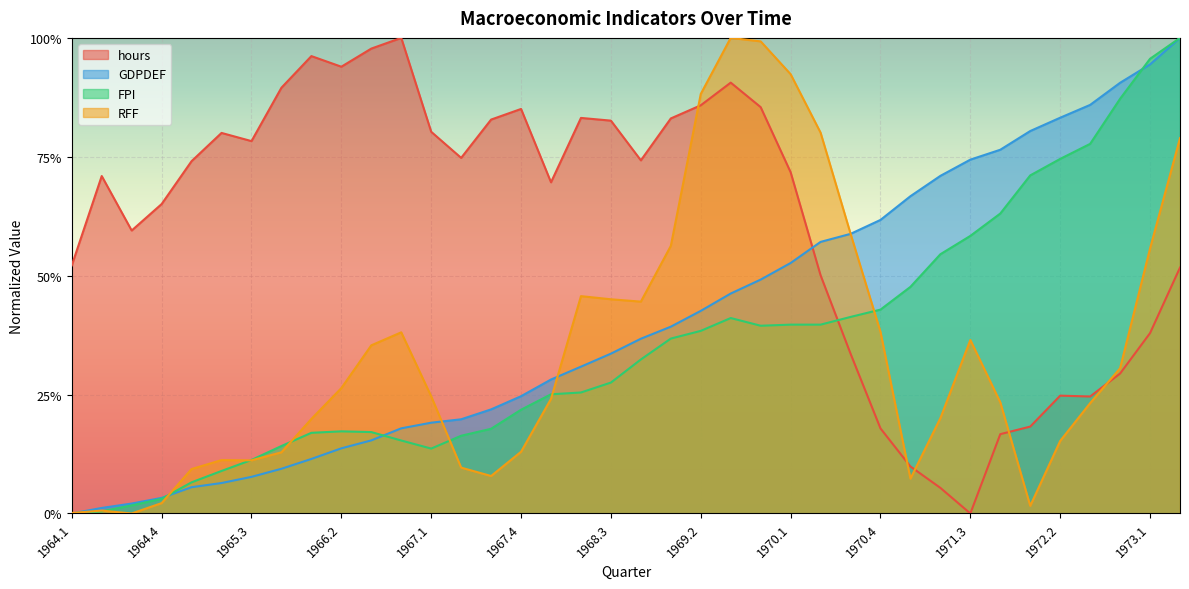

Reading left to right, list all the values displayed in this chart.

hours: 1964.1=0.5	1964.2=0.7	1964.3=0.6	1964.4=0.7	1965.1=0.7	1965.2=0.8	1965.3=0.8	1965.4=0.9	1966.1=1.0	1966.2=0.9	1966.3=1.0	1966.4=1.0	1967.1=0.8	1967.2=0.7	1967.3=0.8	1967.4=0.9	1968.1=0.7	1968.2=0.8	1968.3=0.8	1968.4=0.7	1969.1=0.8	1969.2=0.9	1969.3=0.9	1969.4=0.9	1970.1=0.7	1970.2=0.5	1970.3=0.3	1970.4=0.2	1971.1=0.1	1971.2=0.1	1971.3=0.0	1971.4=0.2	1972.1=0.2	1972.2=0.2	1972.3=0.2	1972.4=0.3	1973.1=0.4	1973.2=0.5
GDPDEF: 1964.1=0.0	1964.2=0.0	1964.3=0.0	1964.4=0.0	1965.1=0.1	1965.2=0.1	1965.3=0.1	1965.4=0.1	1966.1=0.1	1966.2=0.1	1966.3=0.2	1966.4=0.2	1967.1=0.2	1967.2=0.2	1967.3=0.2	1967.4=0.2	1968.1=0.3	1968.2=0.3	1968.3=0.3	1968.4=0.4	1969.1=0.4	1969.2=0.4	1969.3=0.5	1969.4=0.5	1970.1=0.5	1970.2=0.6	1970.3=0.6	1970.4=0.6	1971.1=0.7	1971.2=0.7	1971.3=0.7	1971.4=0.8	1972.1=0.8	1972.2=0.8	1972.3=0.9	1972.4=0.9	1973.1=0.9	1973.2=1.0
FPI: 1964.1=0.0	1964.2=0.0	1964.3=0.0	1964.4=0.0	1965.1=0.1	1965.2=0.1	1965.3=0.1	1965.4=0.1	1966.1=0.2	1966.2=0.2	1966.3=0.2	1966.4=0.2	1967.1=0.1	1967.2=0.2	1967.3=0.2	1967.4=0.2	1968.1=0.3	1968.2=0.3	1968.3=0.3	1968.4=0.3	1969.1=0.4	1969.2=0.4	1969.3=0.4	1969.4=0.4	1970.1=0.4	1970.2=0.4	1970.3=0.4	1970.4=0.4	1971.1=0.5	1971.2=0.5	1971.3=0.6	1971.4=0.6	1972.1=0.7	1972.2=0.7	1972.3=0.8	1972.4=0.9	1973.1=1.0	1973.2=1.0
RFF: 1964.1=0.0	1964.2=0.0	1964.3=0.0	1964.4=0.0	1965.1=0.1	1965.2=0.1	1965.3=0.1	1965.4=0.1	1966.1=0.2	1966.2=0.3	1966.3=0.4	1966.4=0.4	1967.1=0.2	1967.2=0.1	1967.3=0.1	1967.4=0.1	1968.1=0.2	1968.2=0.5	1968.3=0.5	1968.4=0.4	1969.1=0.6	1969.2=0.9	1969.3=1.0	1969.4=1.0	1970.1=0.9	1970.2=0.8	1970.3=0.6	1970.4=0.4	1971.1=0.1	1971.2=0.2	1971.3=0.4	1971.4=0.2	1972.1=0.0	1972.2=0.2	1972.3=0.2	1972.4=0.3	1973.1=0.6	1973.2=0.8